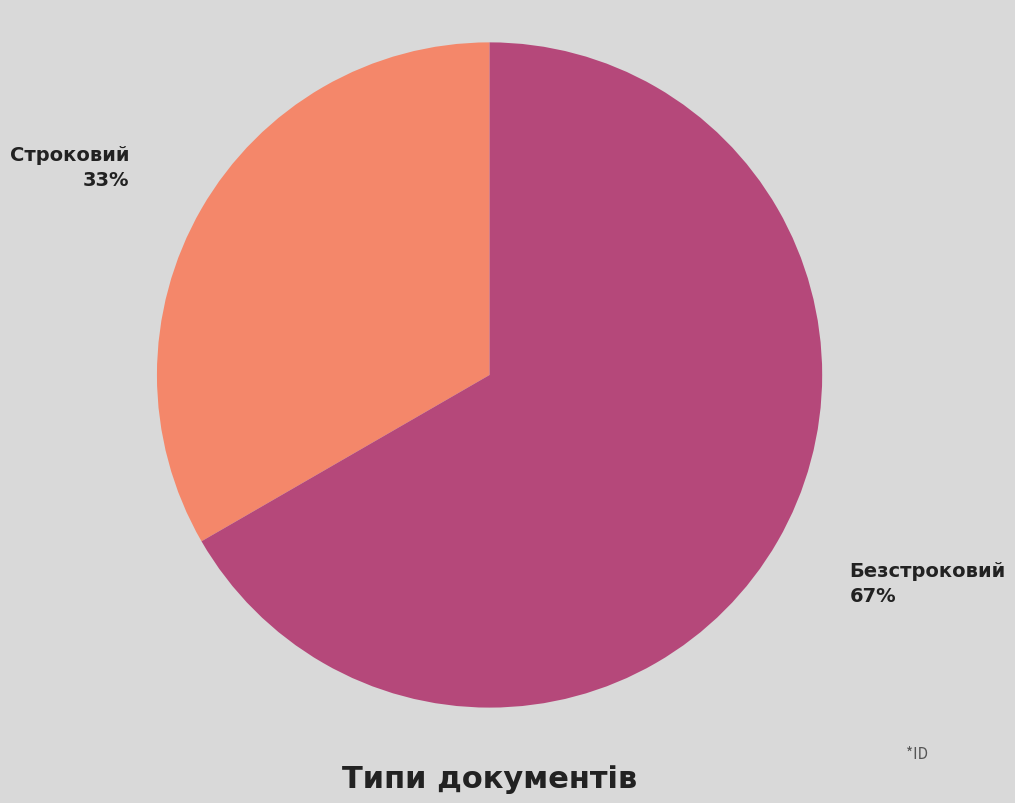

To the nearest percent, what portion does Строковий represent?

33%